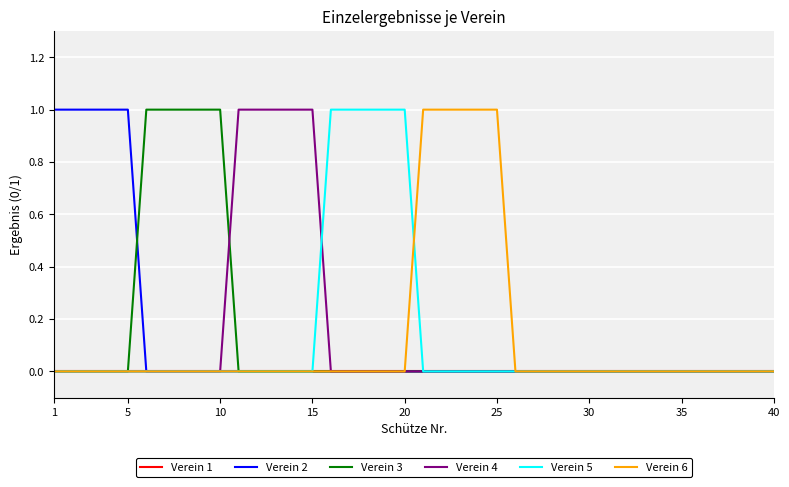

How many lines are shown in the chart?

6